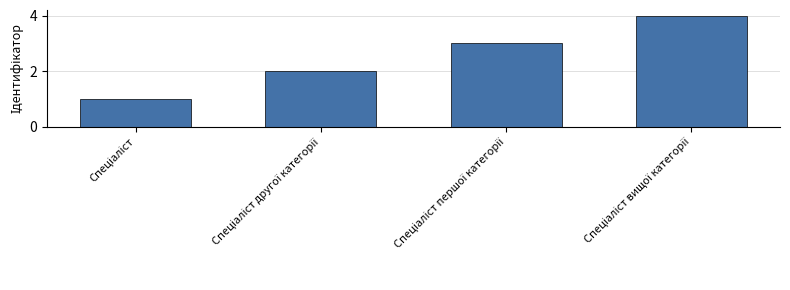

What is the difference between the maximum and minimum values?

3